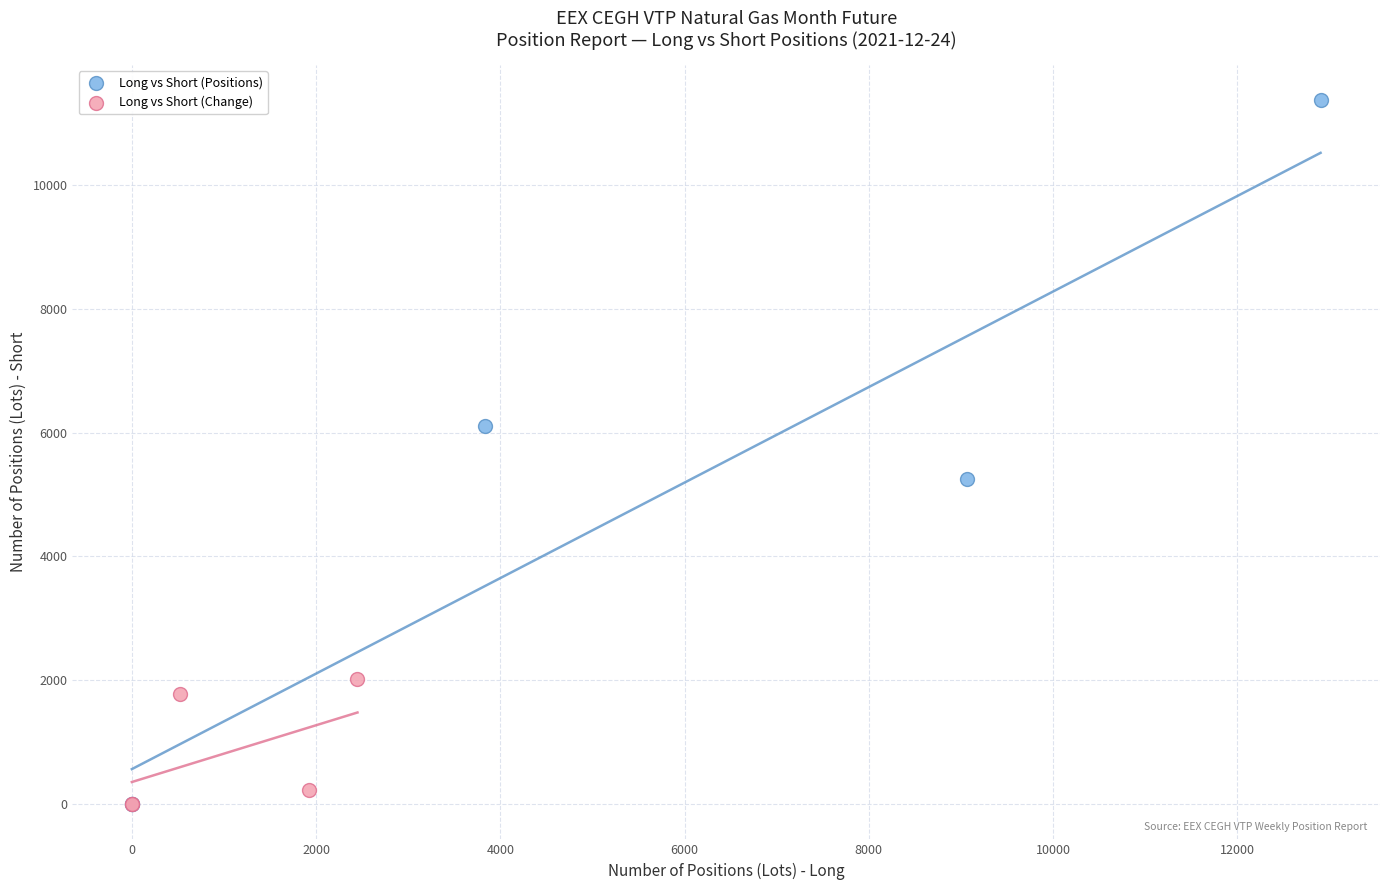

Which series reaches the maximum Y coordinate?

Long vs Short (Positions)